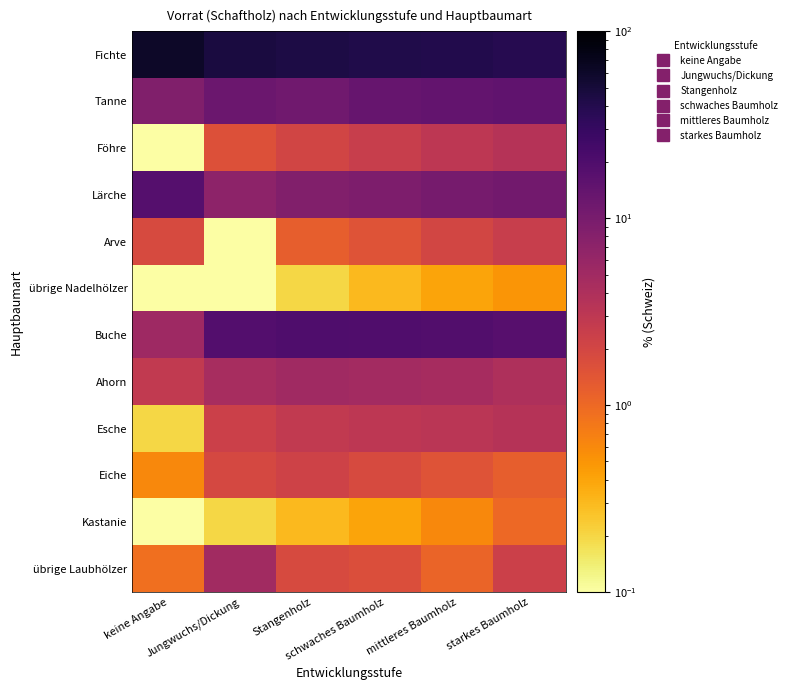

How many series are shown in this chart?

12